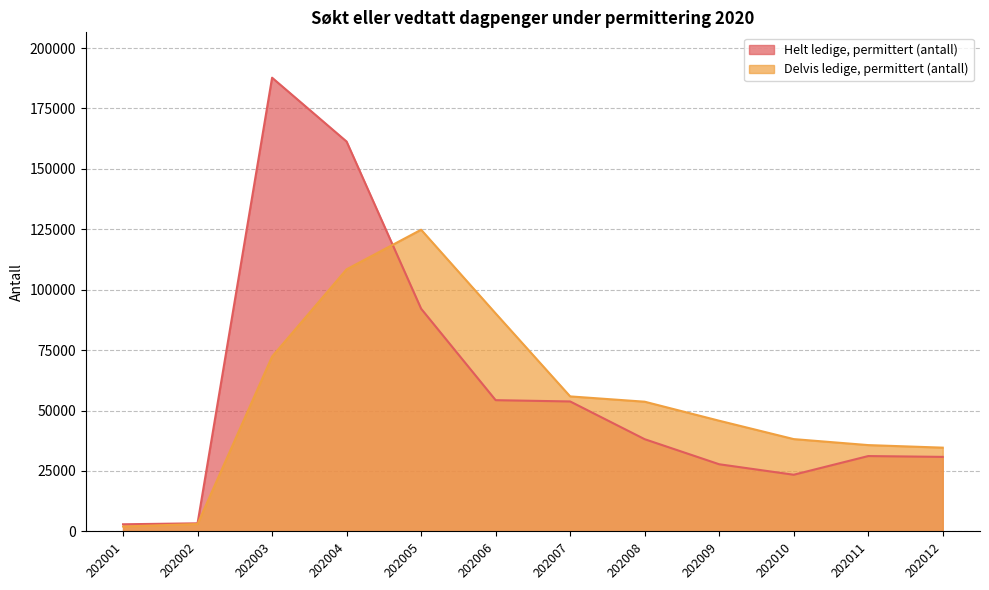

Rank the series by their average value, from lowest to highest.

Delvis ledige, permittert (antall), Helt ledige, permittert (antall)